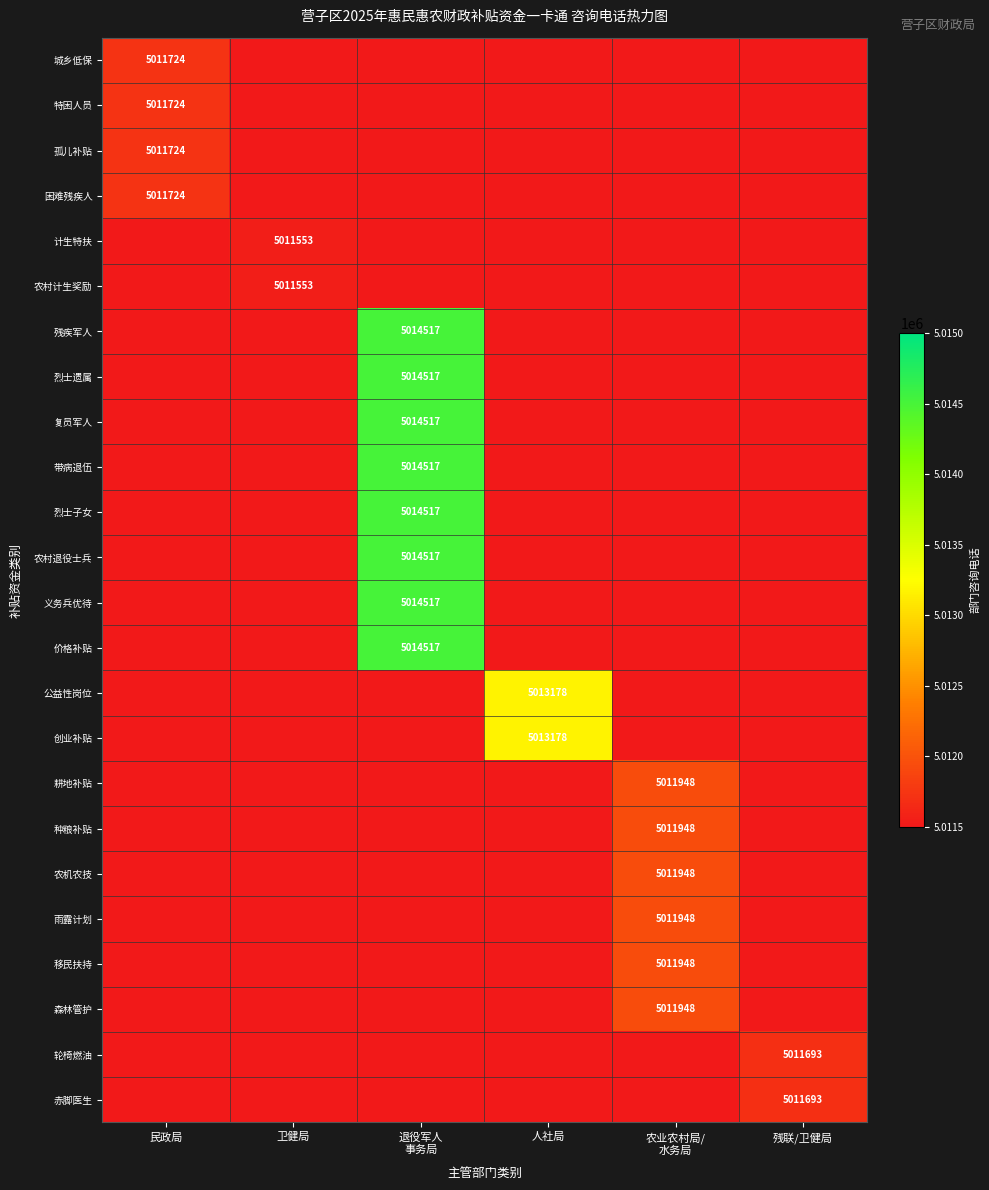

What is the smallest value displayed?

5011553.0